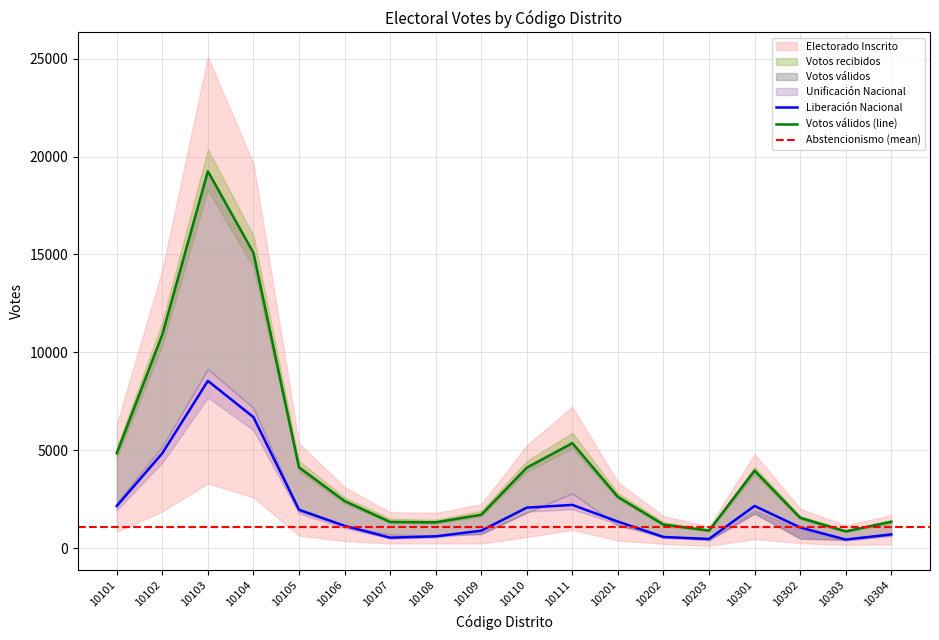

What is the minimum value shown in the chart?

162